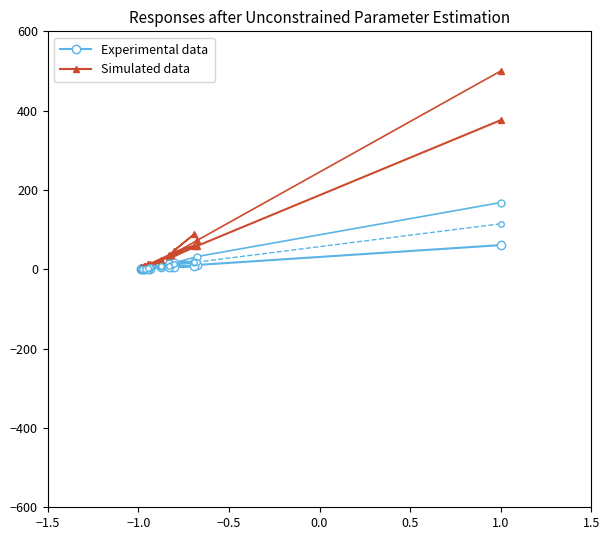

True or false: Experimental data and Simulated data cross at least once.

False